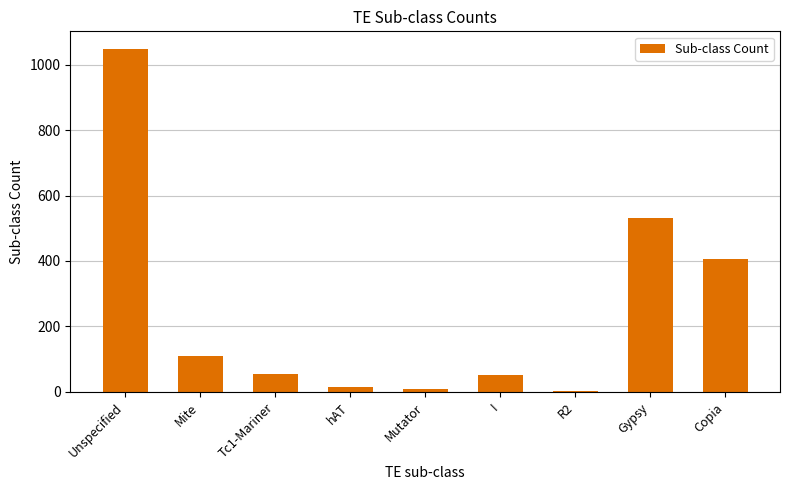

The value at Mutator is 8. True or false?

True